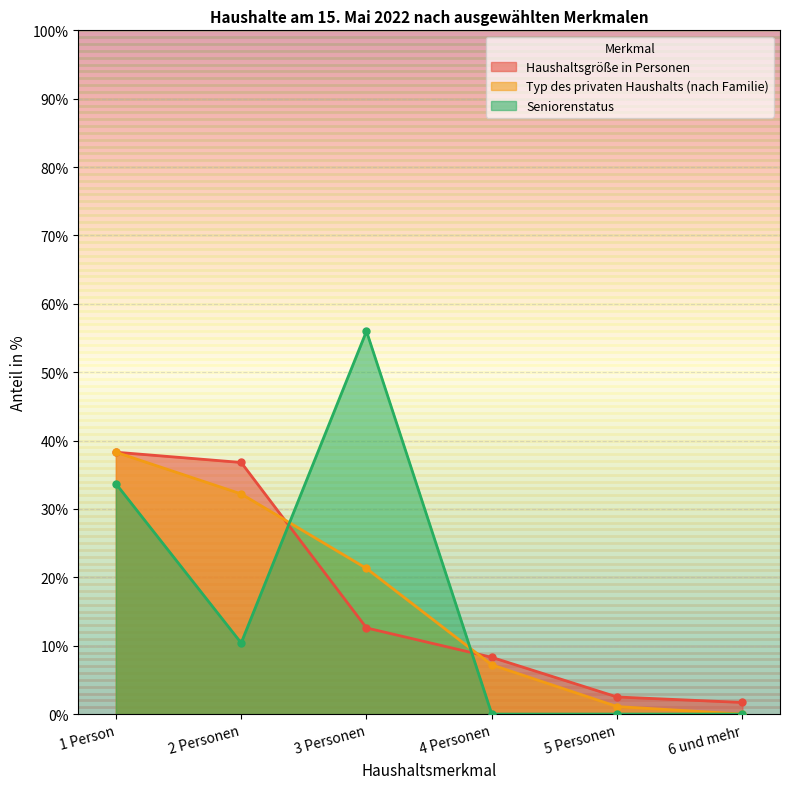

Rank the categories by Typ des privaten Haushalts (nach Familie) value from highest to lowest.

1 Person, 2 Personen, 3 Personen, 4 Personen, 5 Personen, 6 und mehr